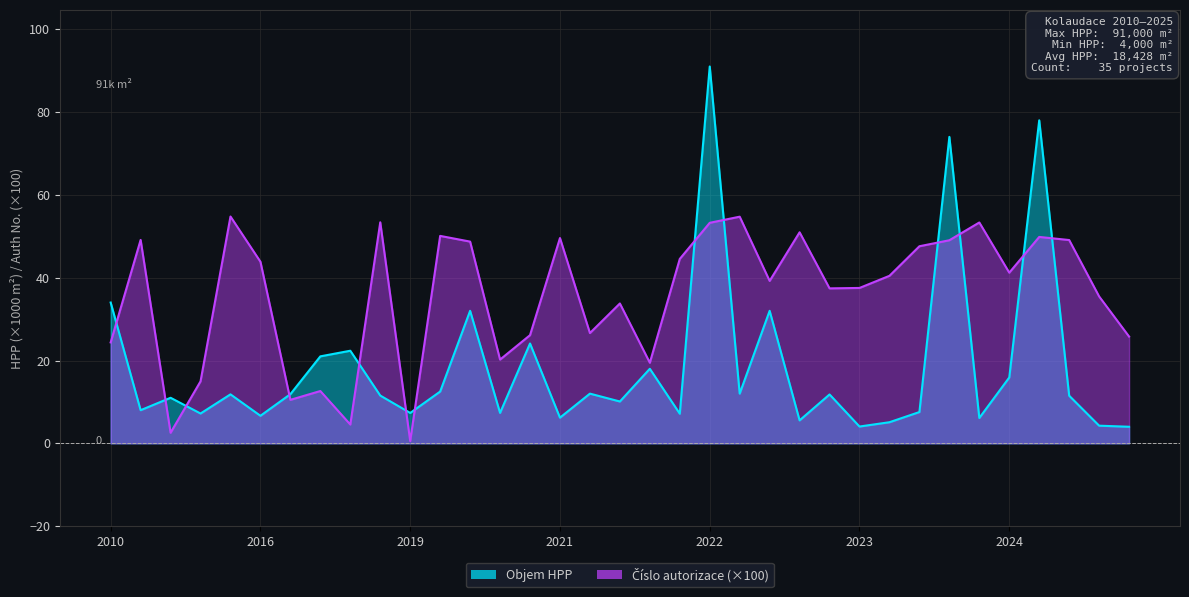

How many lines are shown in the chart?

2